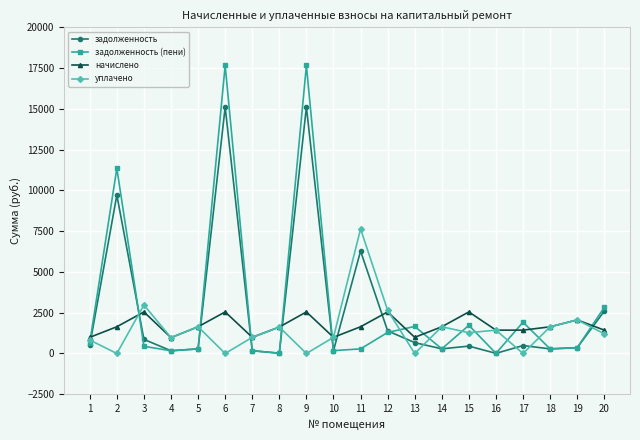

What is the value of the уплачено point at the 3rd from the left?

2974.9